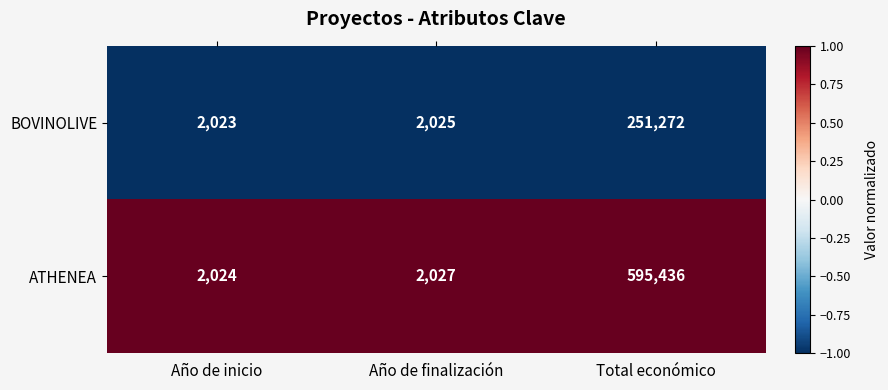

Reading left to right, list all the values displayed in this chart.

BOVINOLIVE: 2023	2025	251272
ATHENEA: 2024	2027	595436